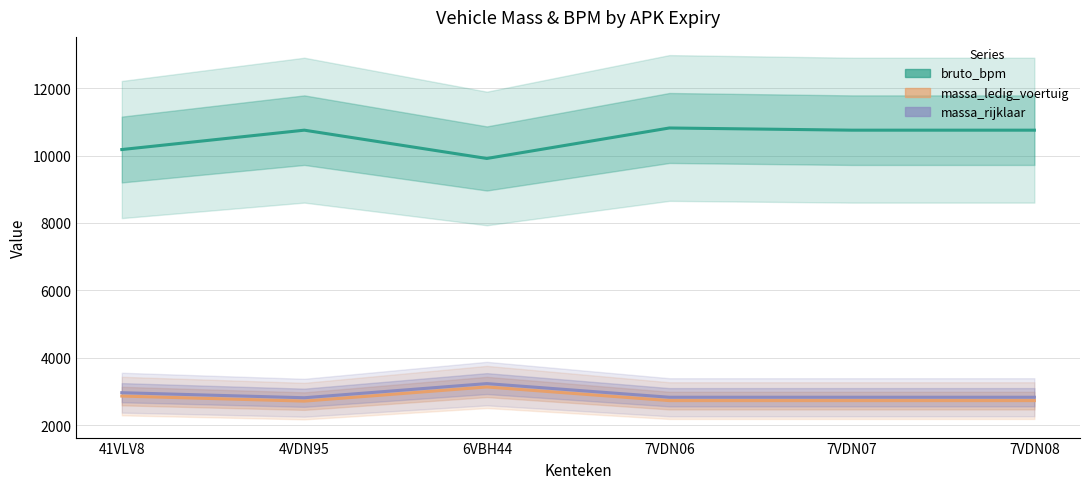

At how many categories does at least one series exceed 6582?

6